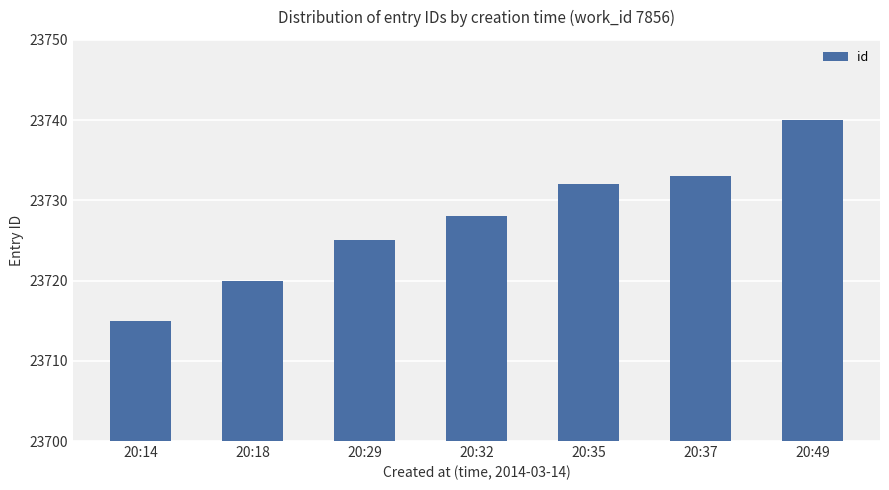

Rank the categories by value from lowest to highest.

20:14, 20:18, 20:29, 20:32, 20:35, 20:37, 20:49